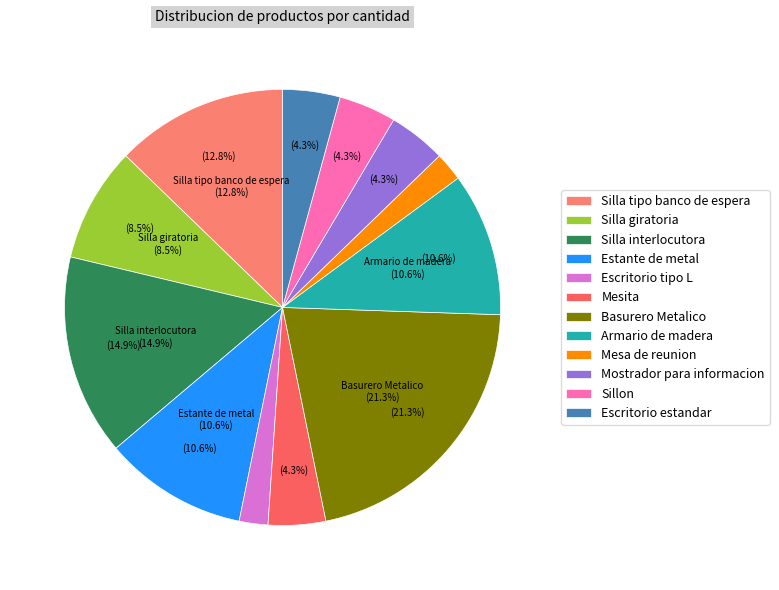

Does Mostrador para informacion account for over 50% of the chart?

No